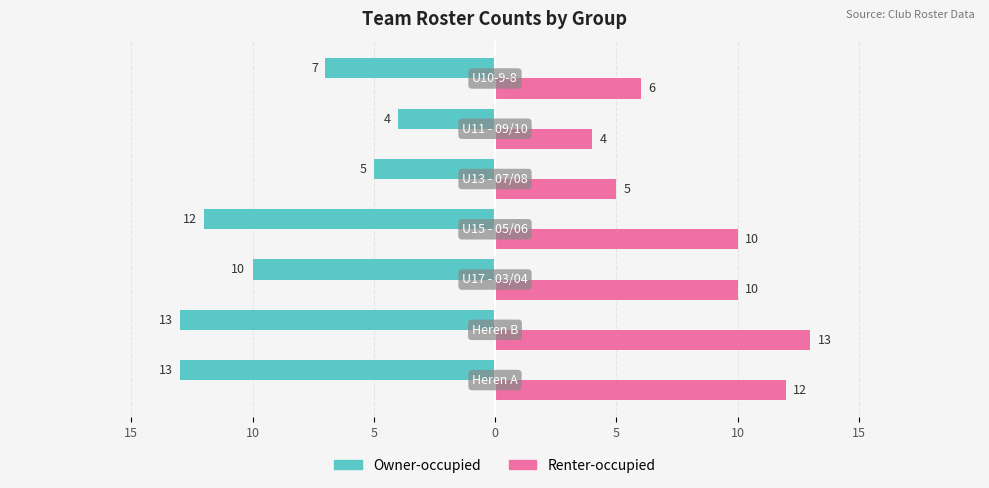

What are all the series names shown in the legend?

Owner-occupied, Renter-occupied